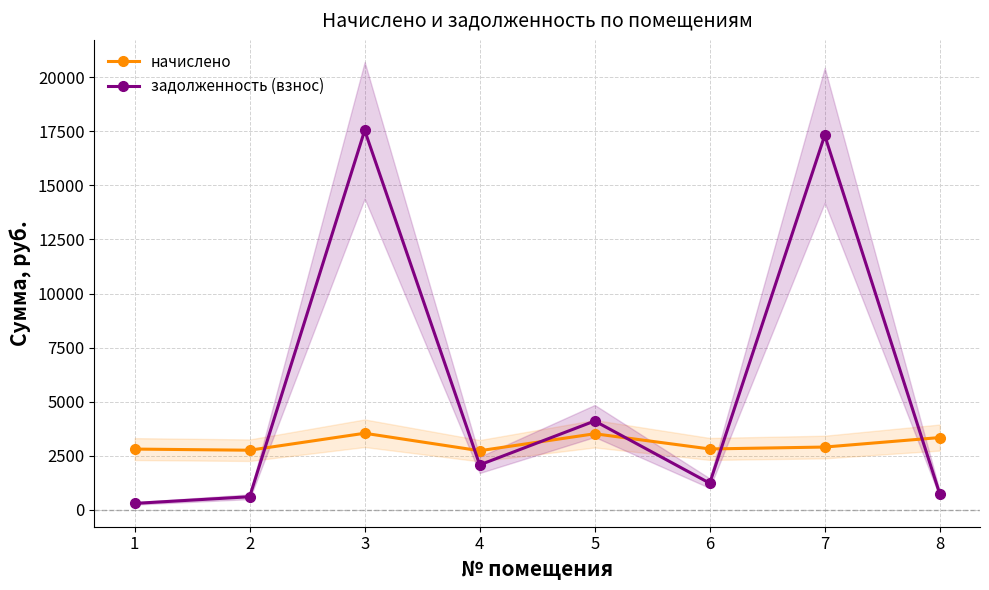

The value of задолженность (взнос) at 6 is 1237.3. True or false?

True